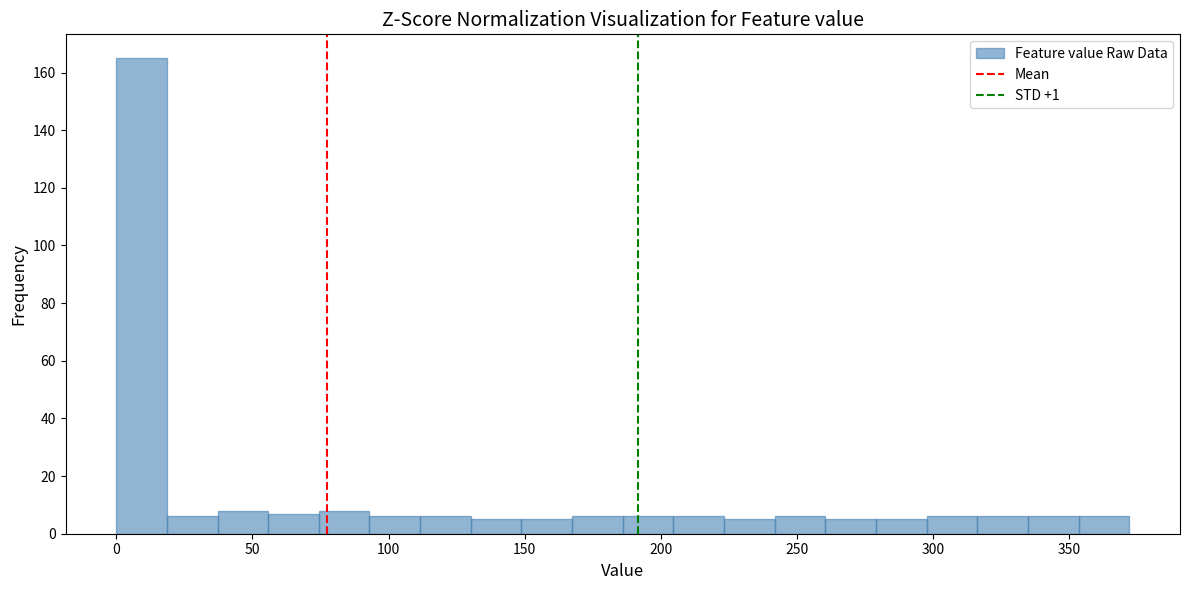

Read against the x-axis, roughly where is the centre of the tallest bar?

10